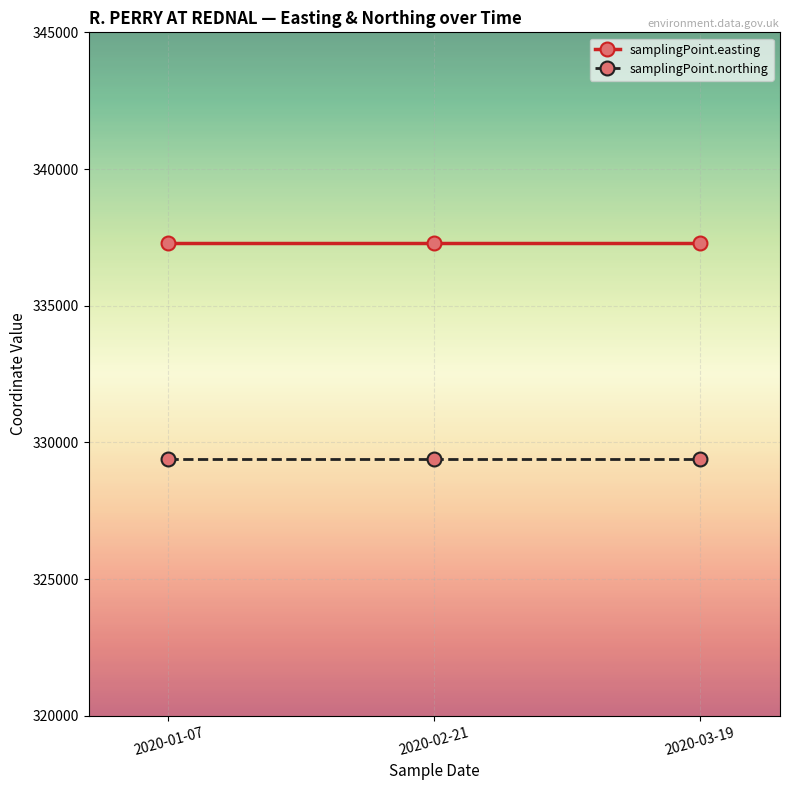

What is the label of the 1st point from the right?

2020-03-19